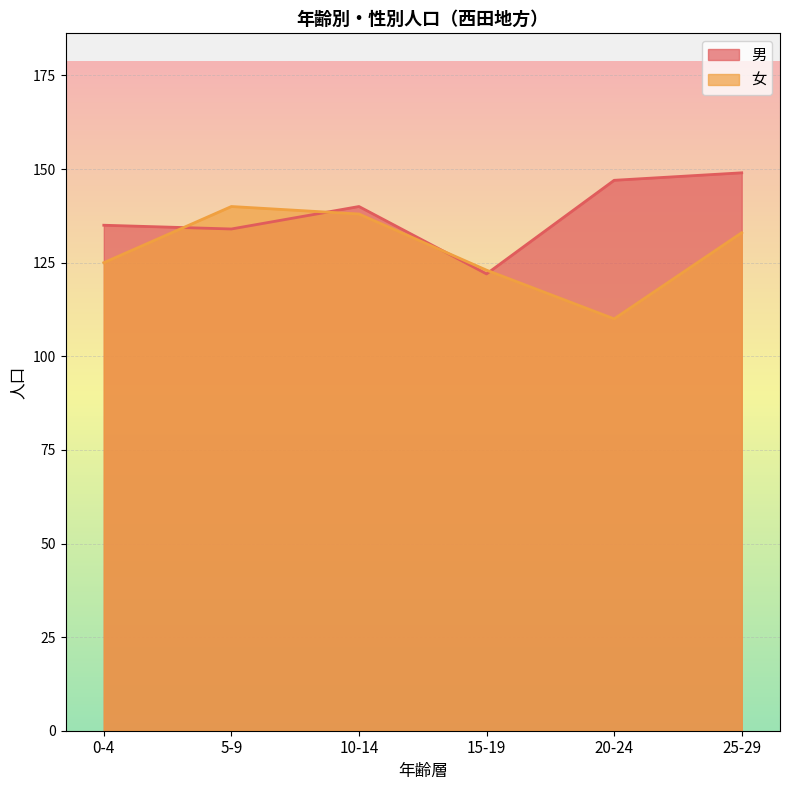

Which series changed the most between 0-4 and 10-14?

女